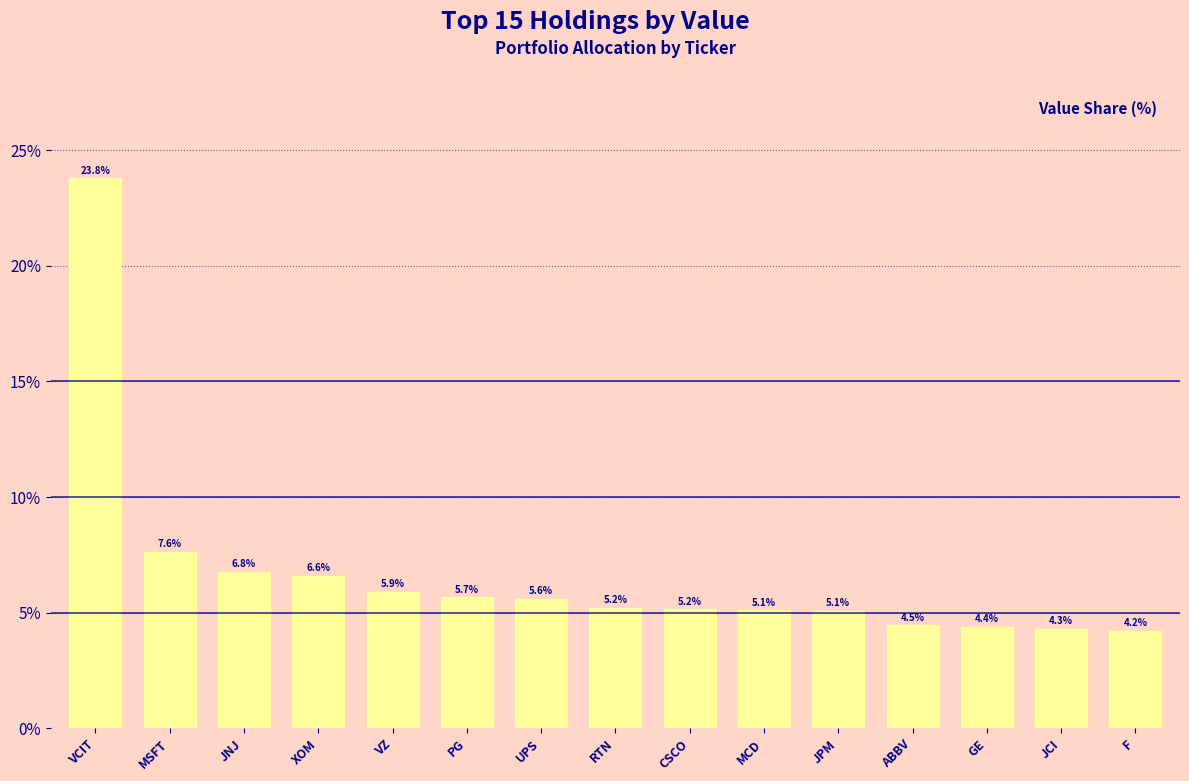

What position from the right is VCIT?

15